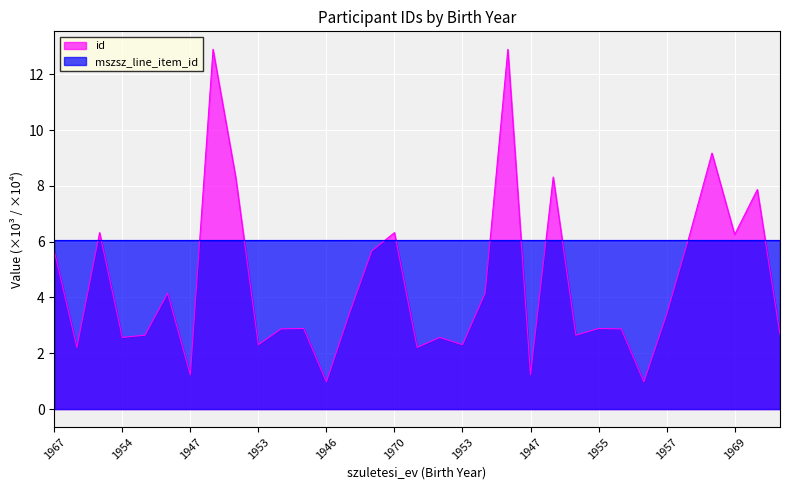

Which series has the largest total across all categories?

mszsz_line_item_id